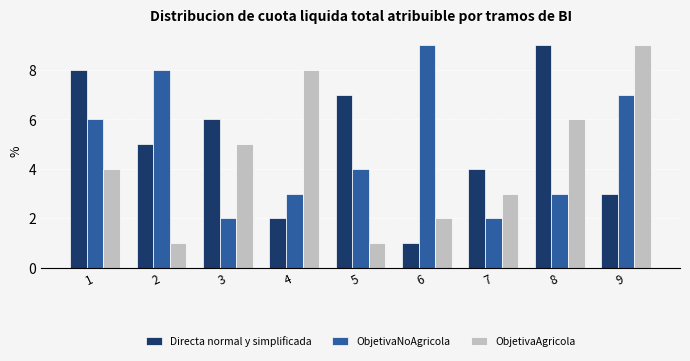

At which category is the sum across all series the highest?

9